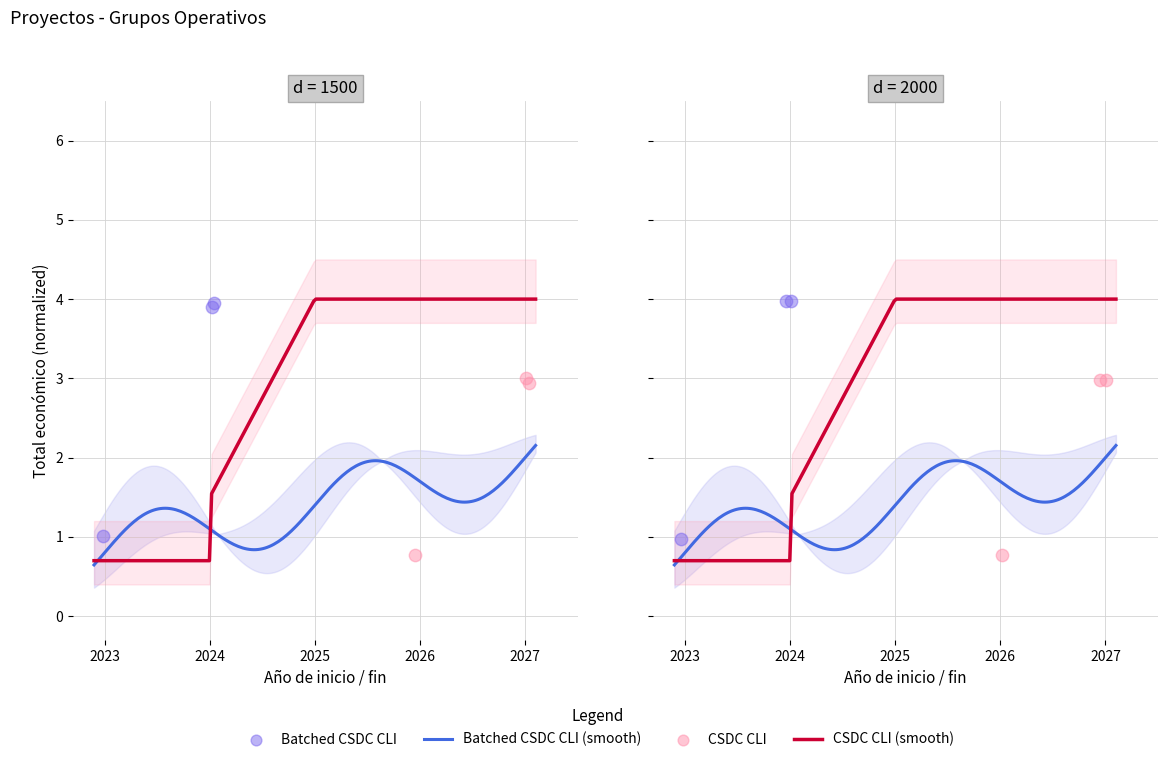

At how many categories does at least one series exceed 3?

2